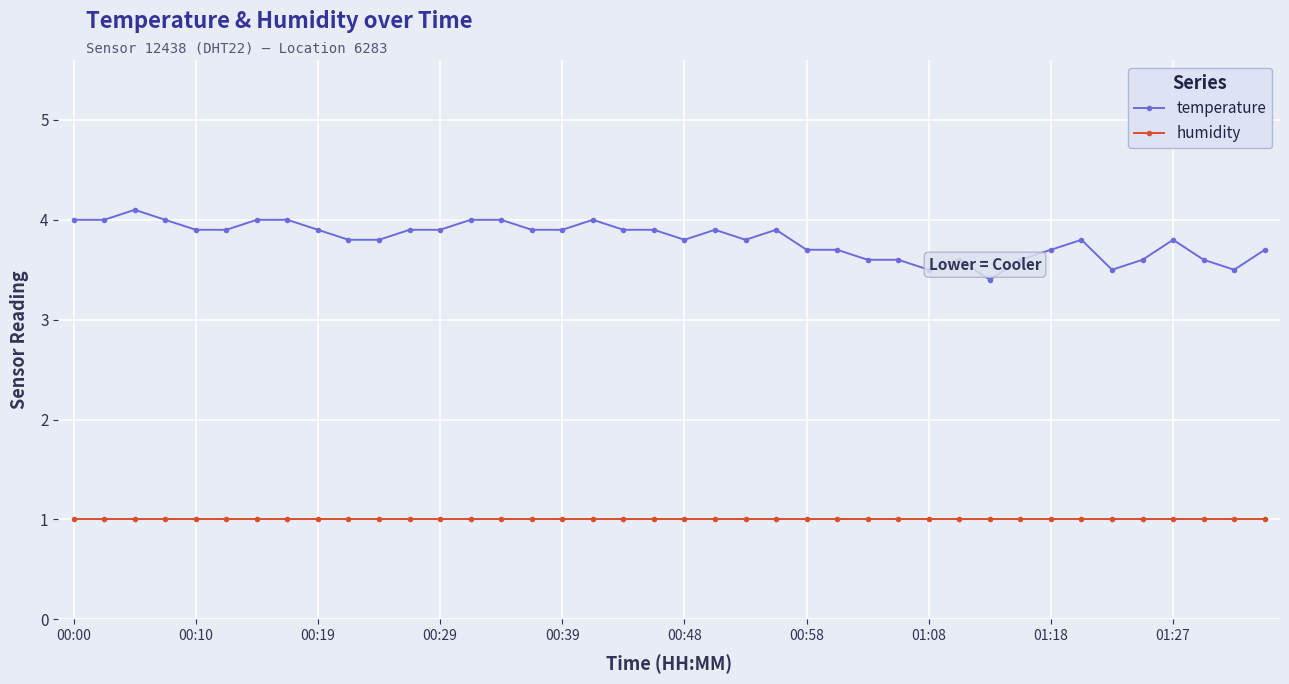

True or false: temperature and humidity intersect in this chart.

False